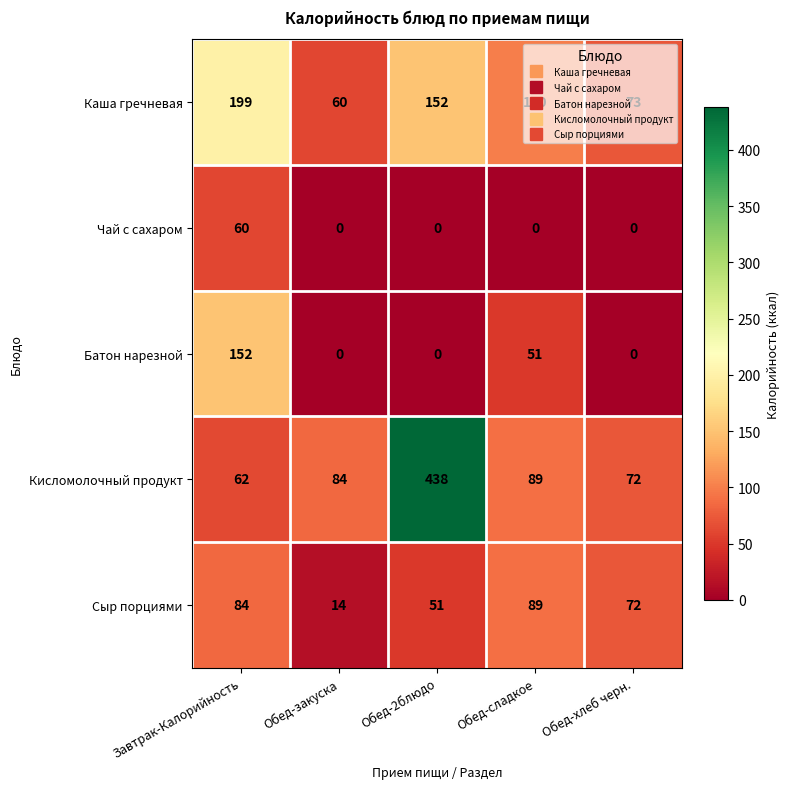

What is the maximum value for Батон нарезной?

152